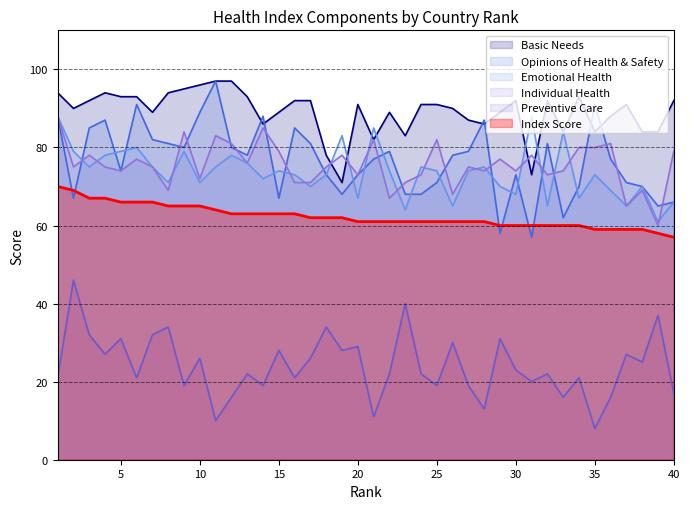

True or false: Individual Health has more than 0 interior local peaks.

True